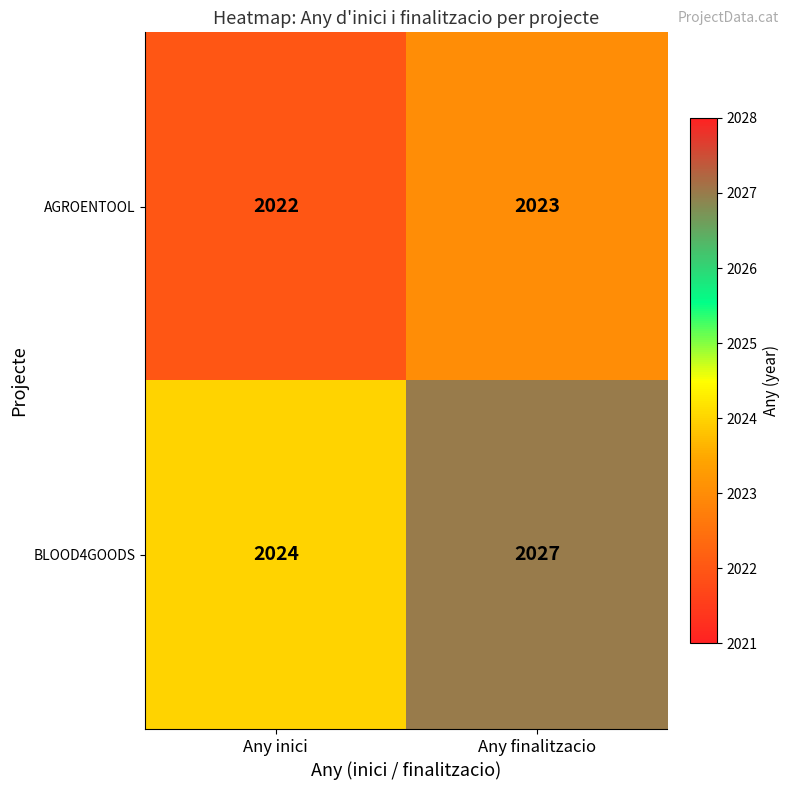

Reading left to right, list all the values displayed in this chart.

AGROENTOOL: 2022	2023
BLOOD4GOODS: 2024	2027